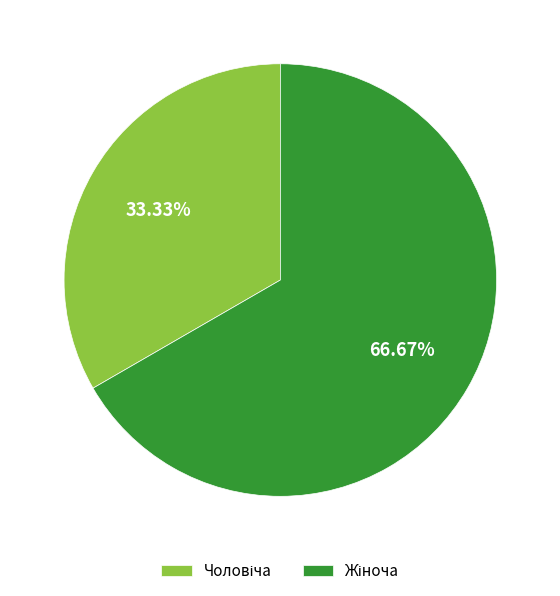

Does any single category account for the majority?

Yes